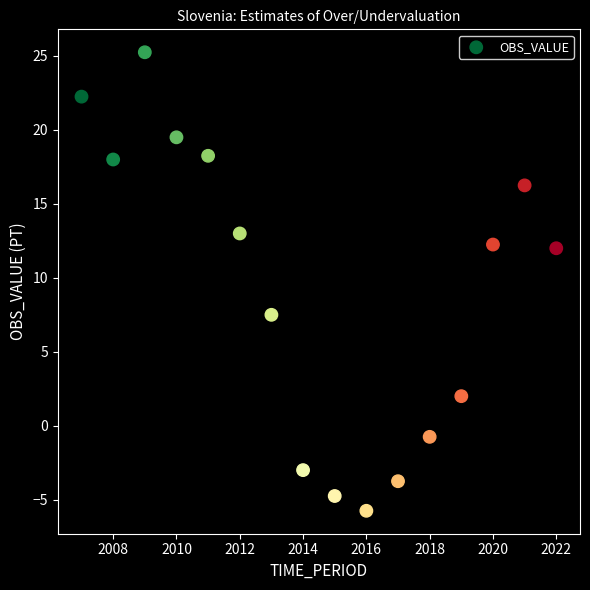

What Y value in the scatter plot is closest to 9?

7.5